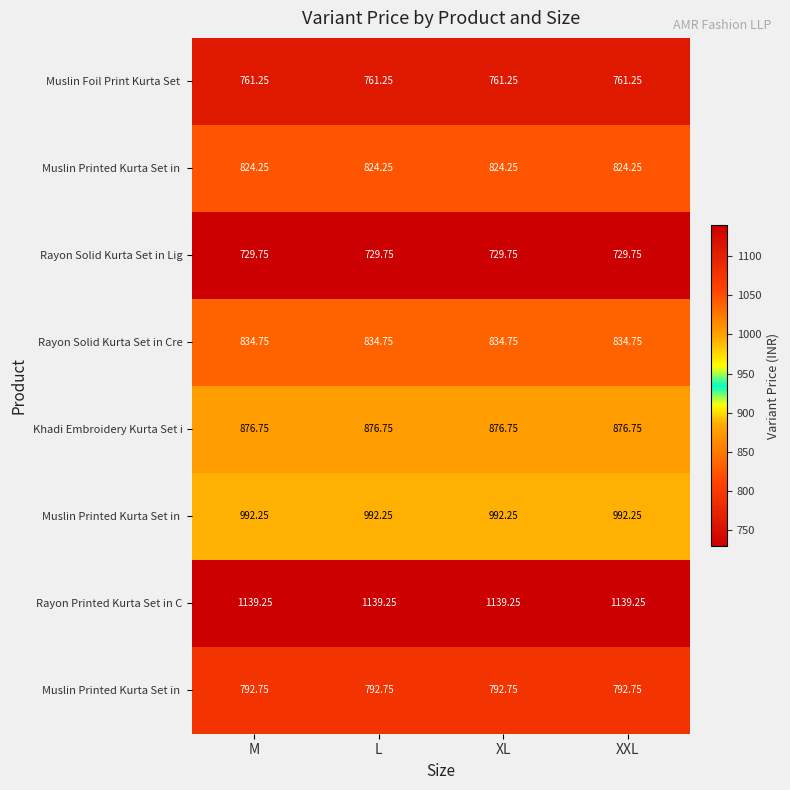

What is the total value across all series at XL?

6951.0